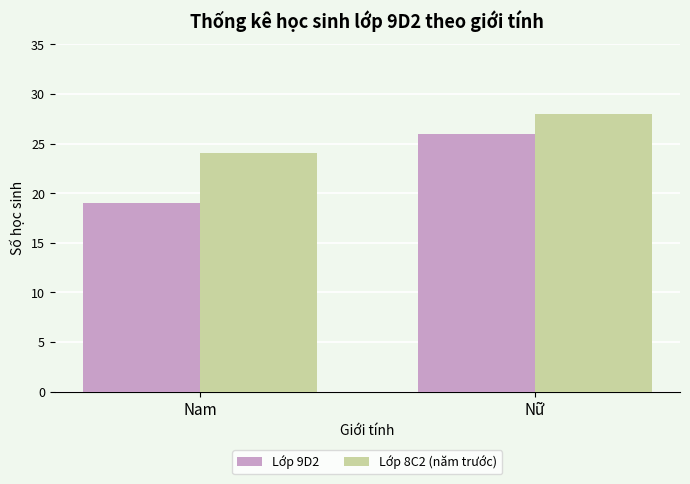

What is the greatest value displayed?

28